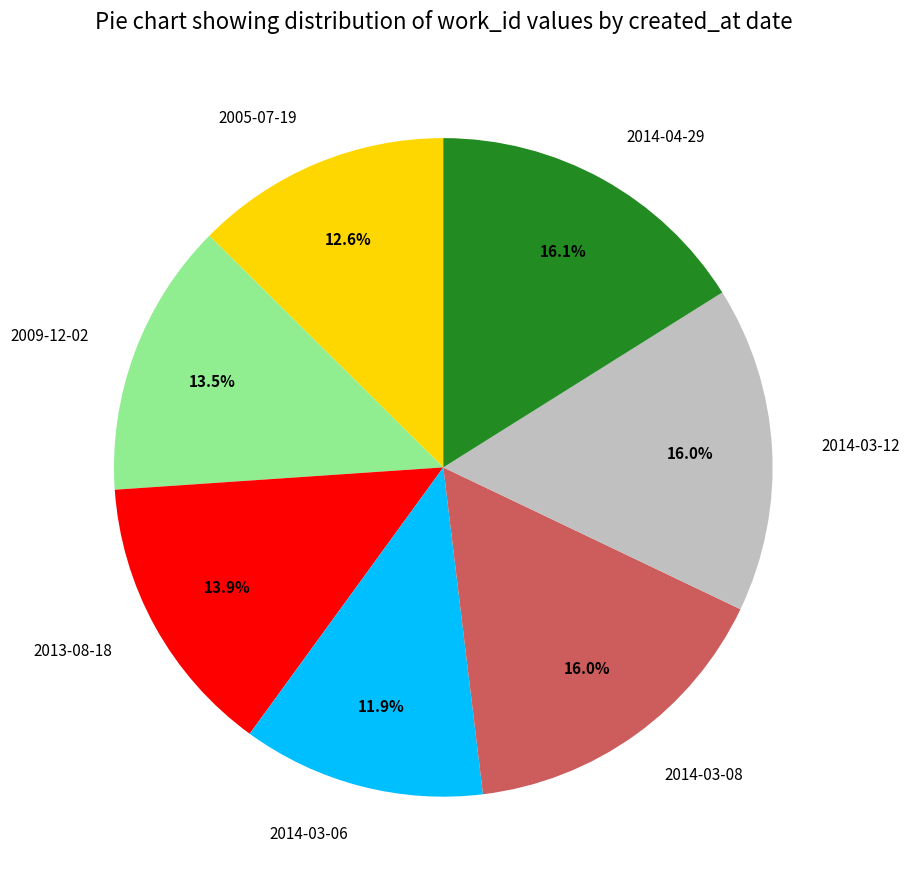

What percentage is the 2014-04-29 slice, to the nearest percent?

16%